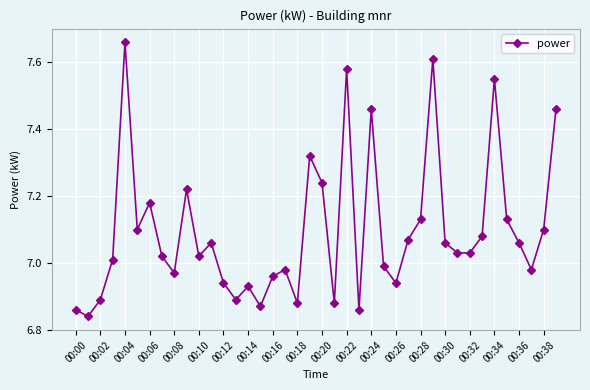

What is the difference between the second highest and minimum values?

0.8